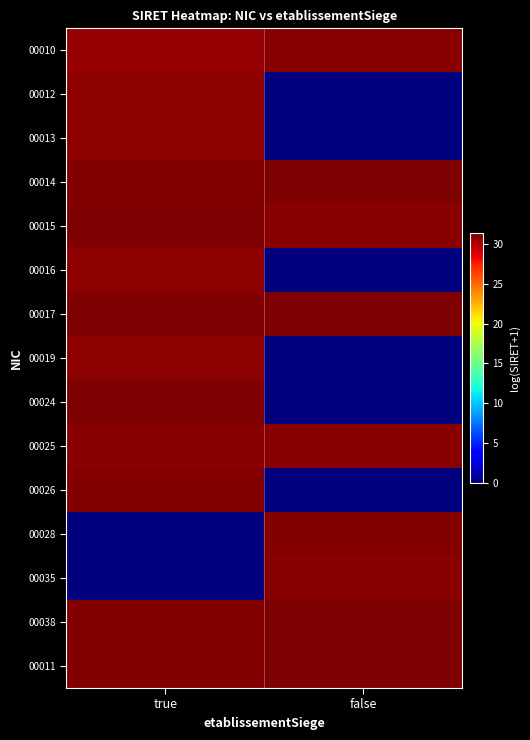

How many data points does each series have?

2